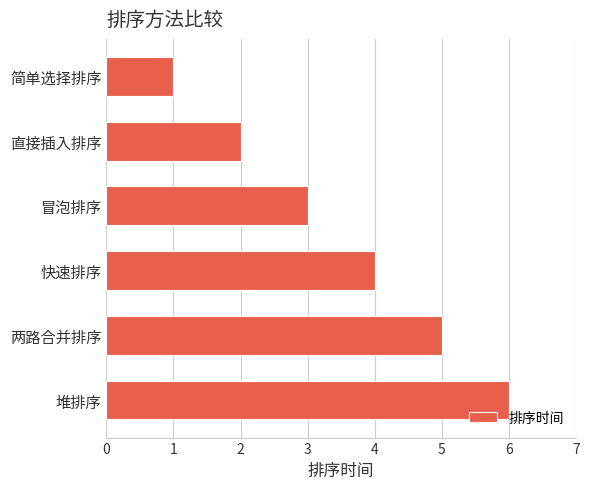

How many bars are there in total?

6